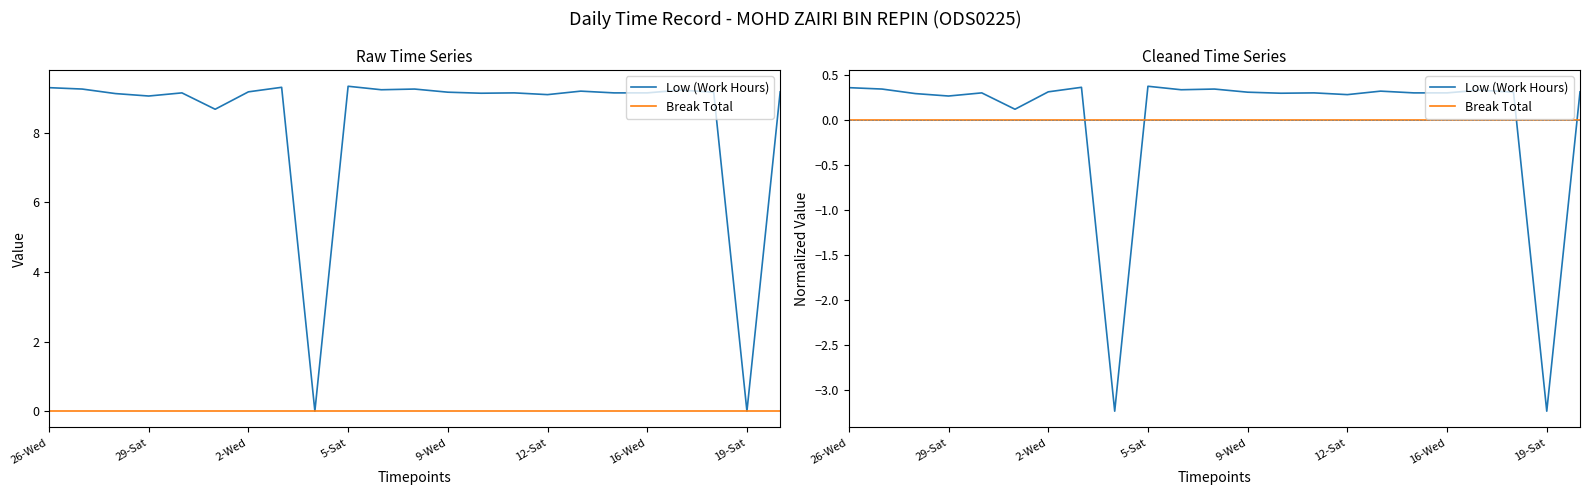

At how many categories does at least one series exceed -2?

23